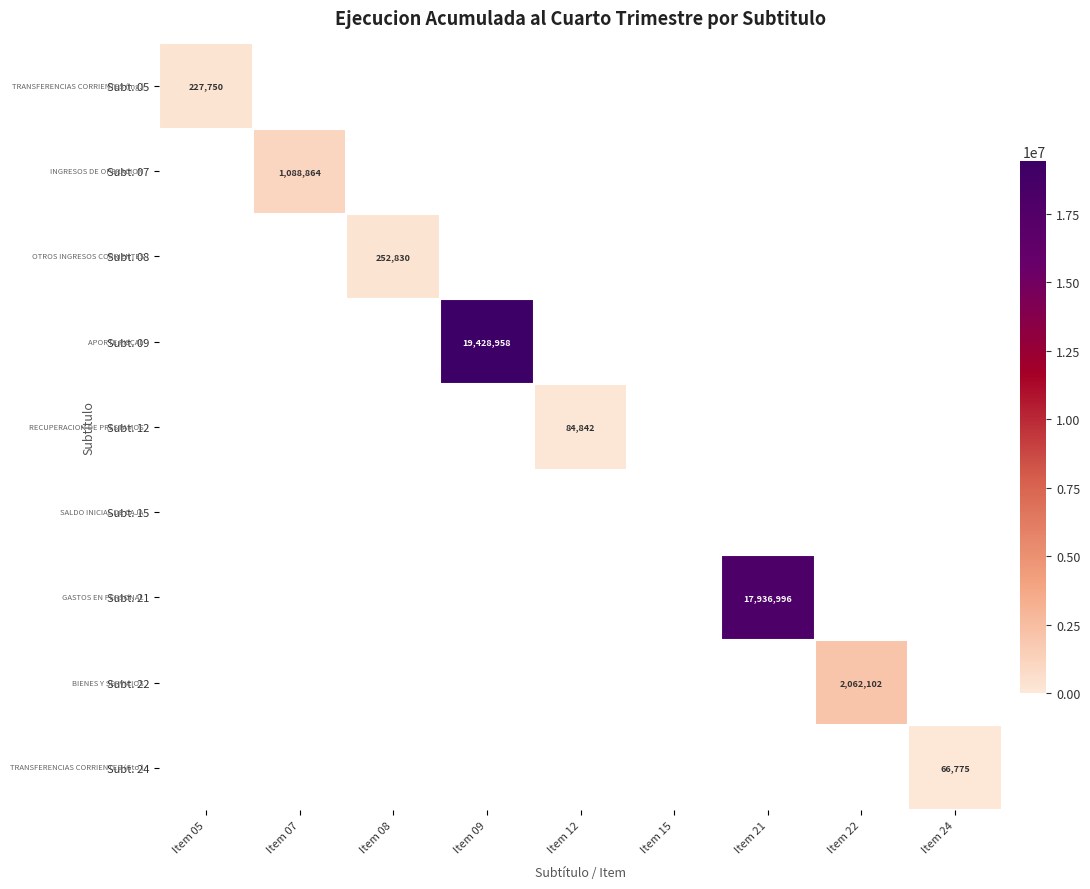

Count the number of data series in this chart.

9